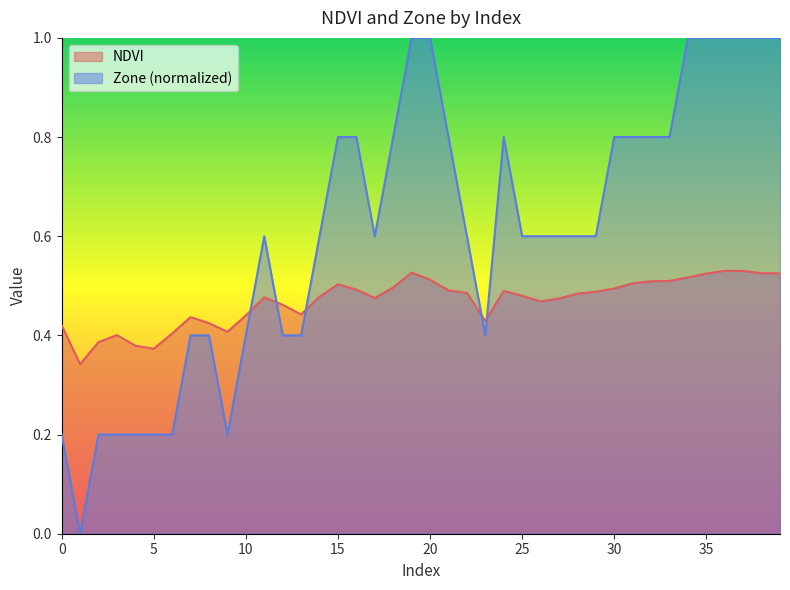

Does the chart have visible grid lines?

No